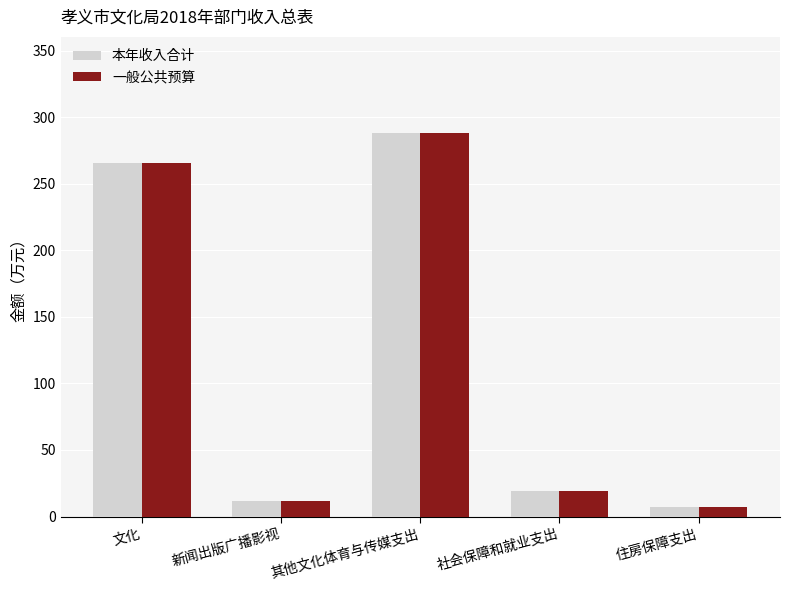

How many bars are there in total?

10